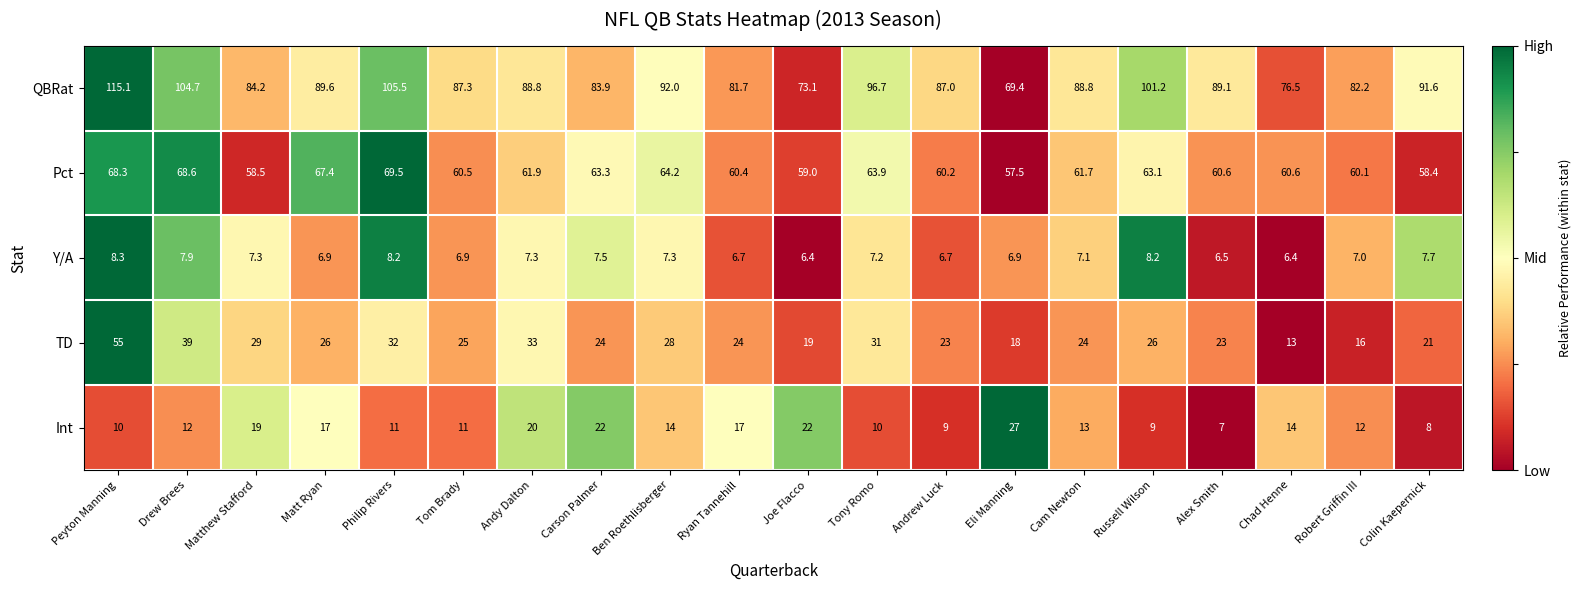

True or false: QBRat has a value of 105.5 at Philip Rivers.

True